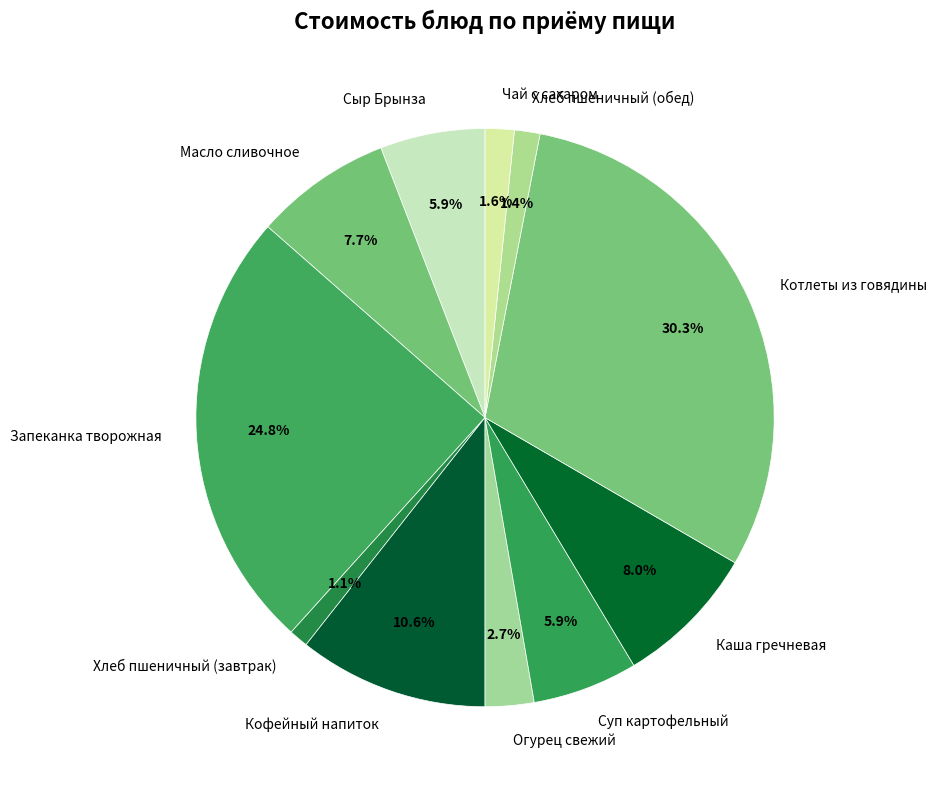

Does Суп картофельный represent more than half of the total?

No